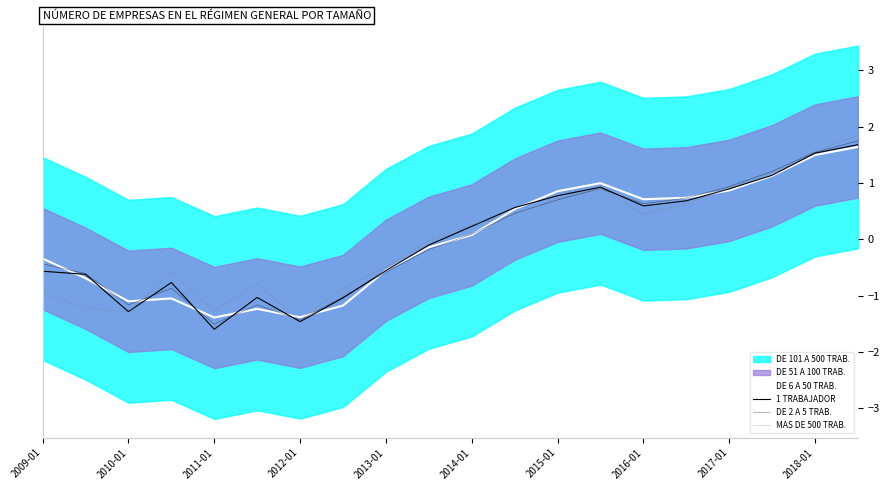

True or false: MAS DE 500 TRAB. has more than 0 points higher than both neighbors.

True